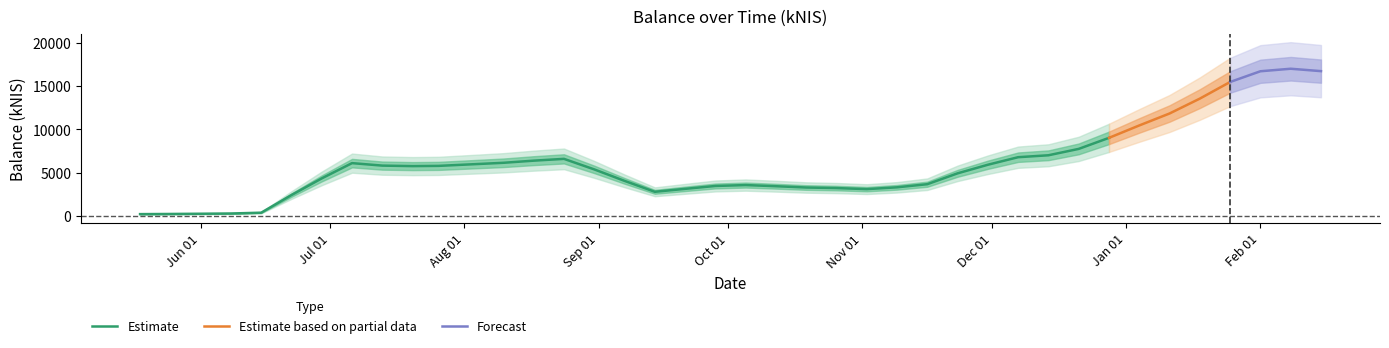

At which category does the chart reach its minimum across all series?

2023-05-24